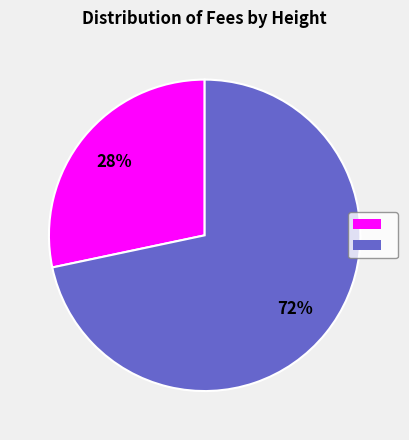

Does any single category account for the majority?

Yes